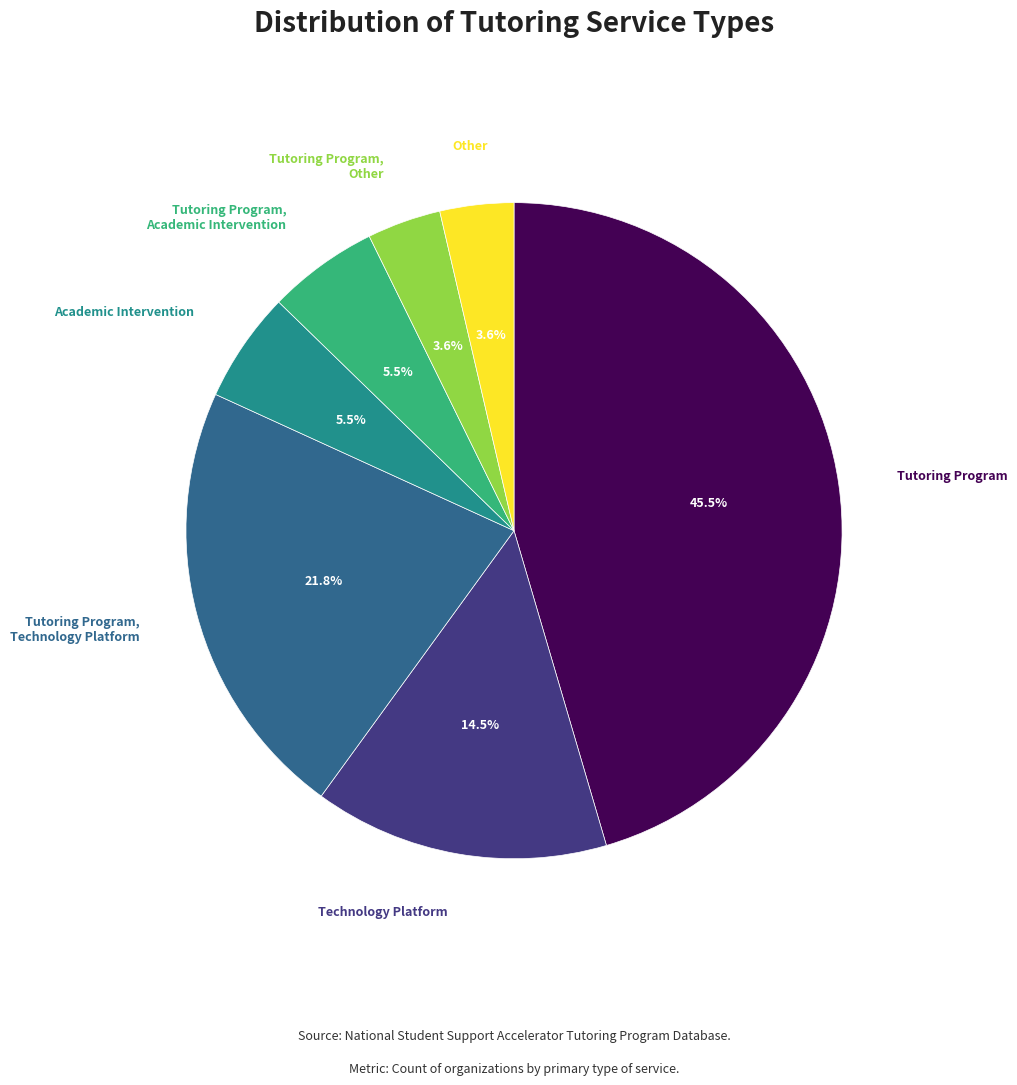

Does any single category account for the majority?

No